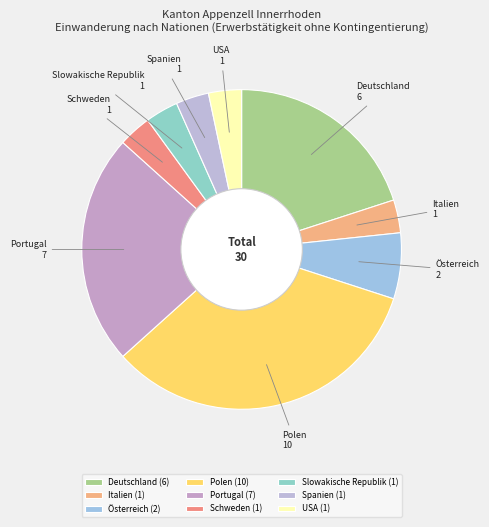

Is there a majority slice in this chart?

No